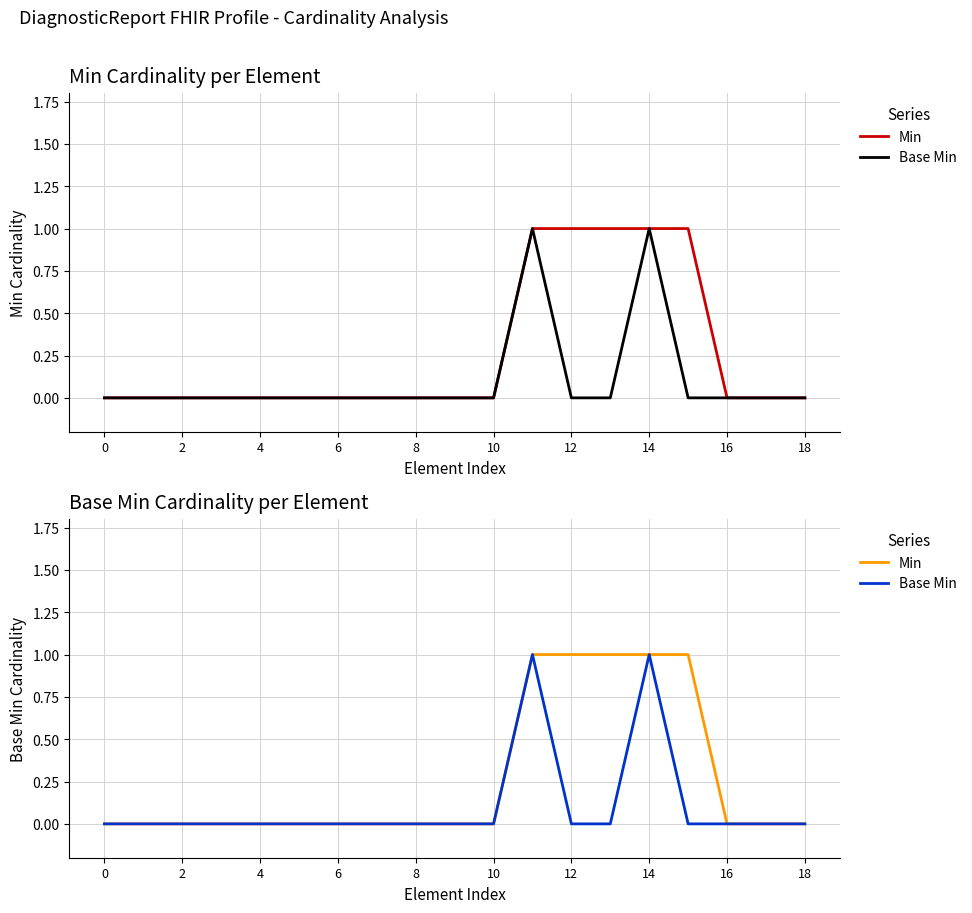

Which series changed the most between 16 and 17?

Min